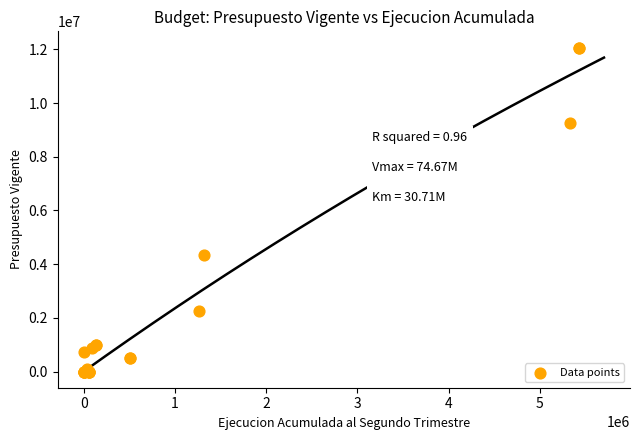

What Y value in the scatter plot is closest to 6035325?

4324031